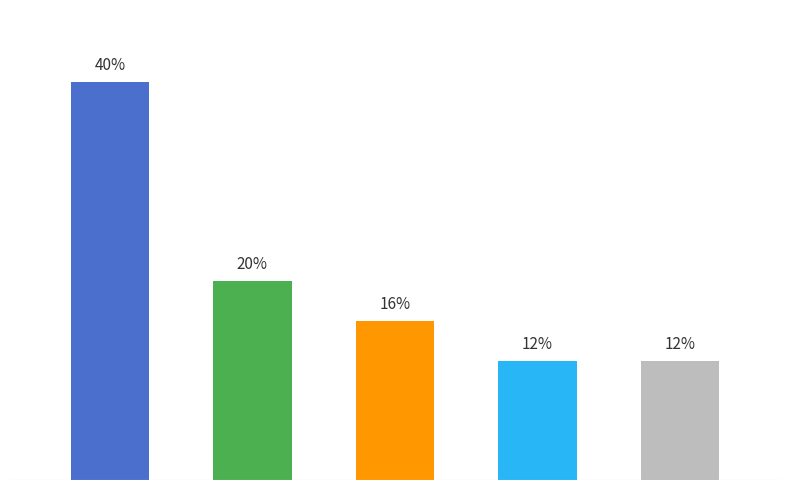

What is the smallest value displayed?

12